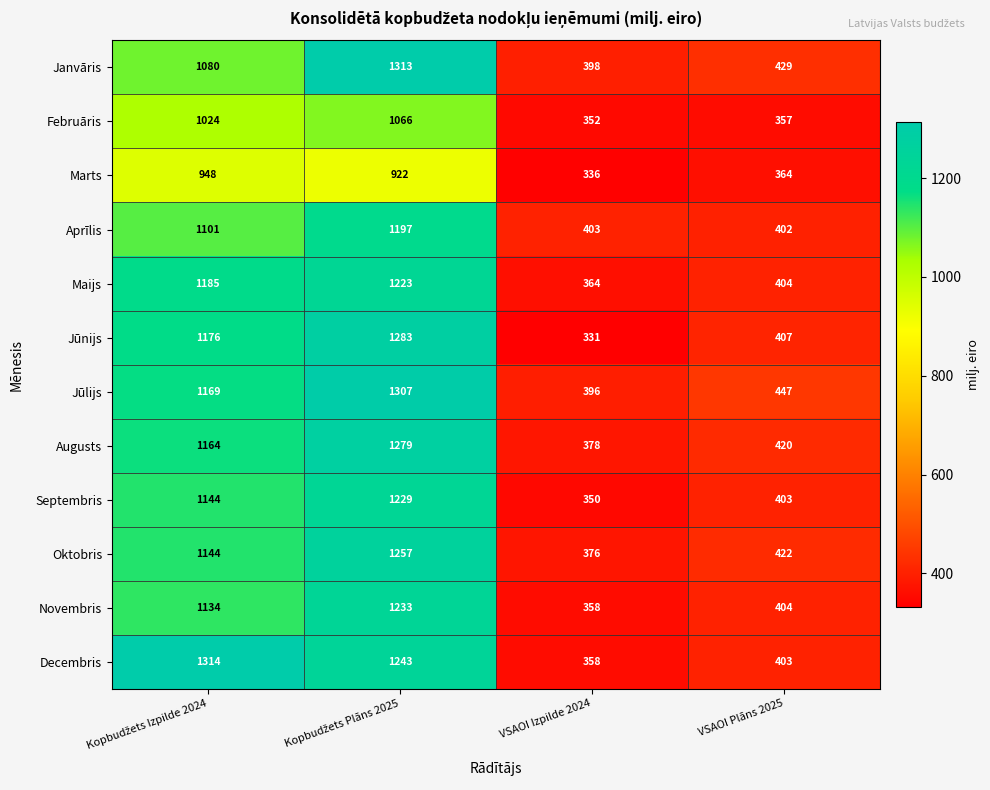

What is the average value of the Maijs series?

794